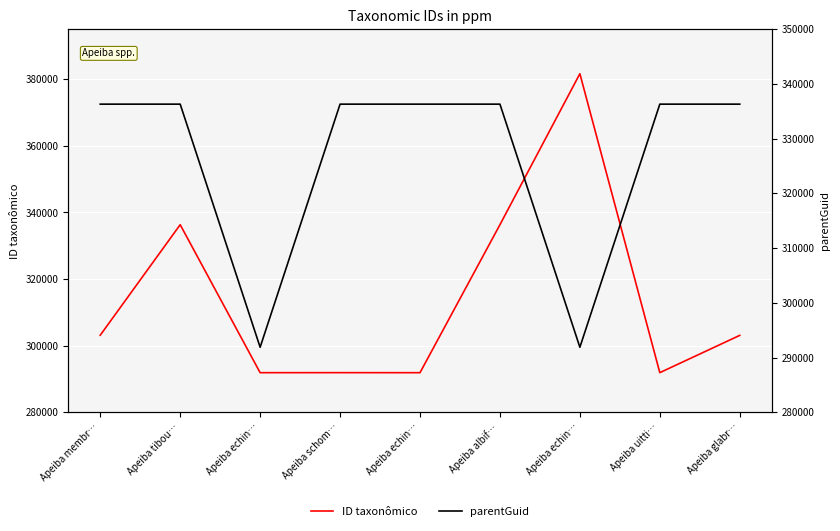

What is the sum of the parentGuid values at Apeiba membr… and Apeiba albif…?

672620